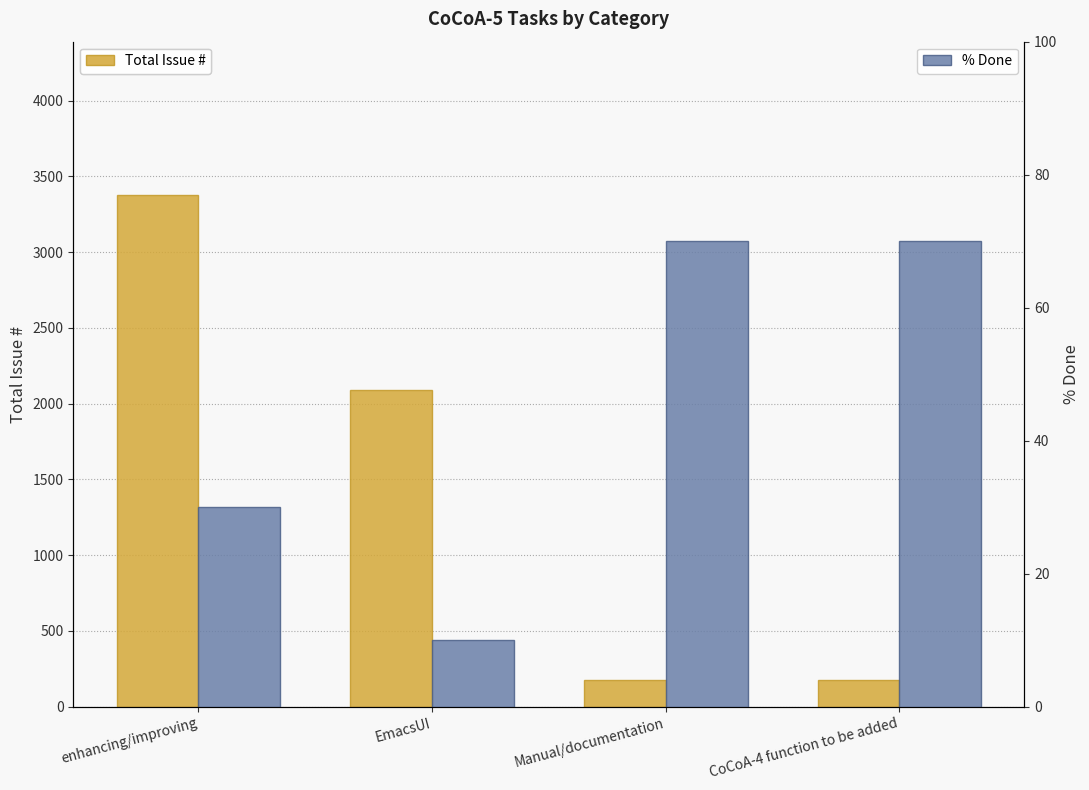

Reading right to left, extract all data points from this chart.

Total Issue #: CoCoA-4 function to be added=175	Manual/documentation=177	EmacsUI=2090	enhancing/improving=3376
% Done: CoCoA-4 function to be added=70	Manual/documentation=70	EmacsUI=10	enhancing/improving=30